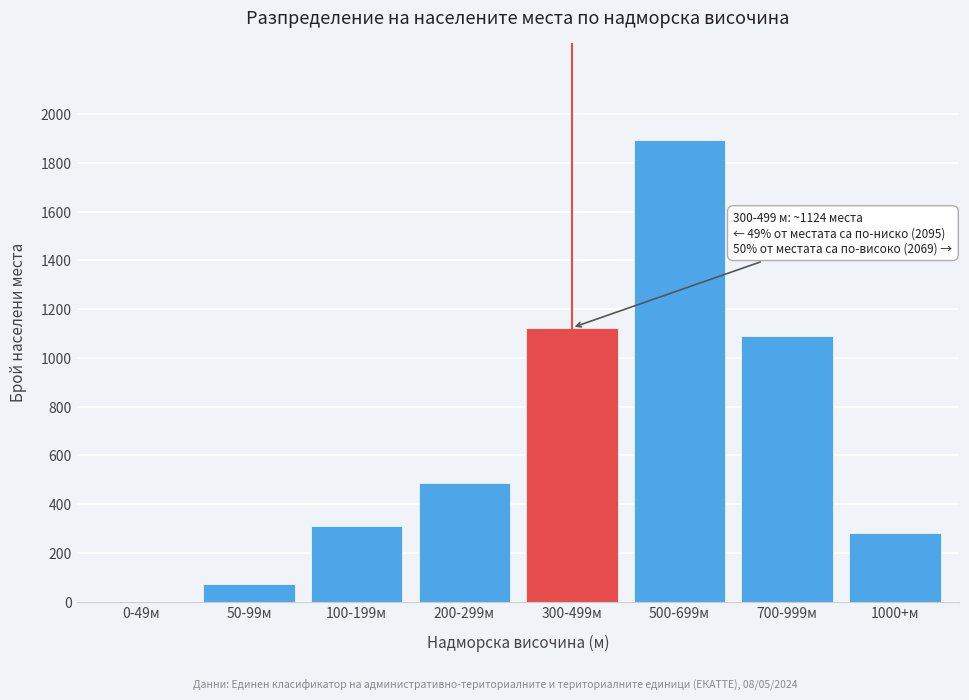

Reading left to right, what are all the values shown in this chart?

0-49м=0	50-99м=71	100-199м=312	200-299м=487	300-499м=1124	500-699м=1893	700-999м=1089	1000+м=283